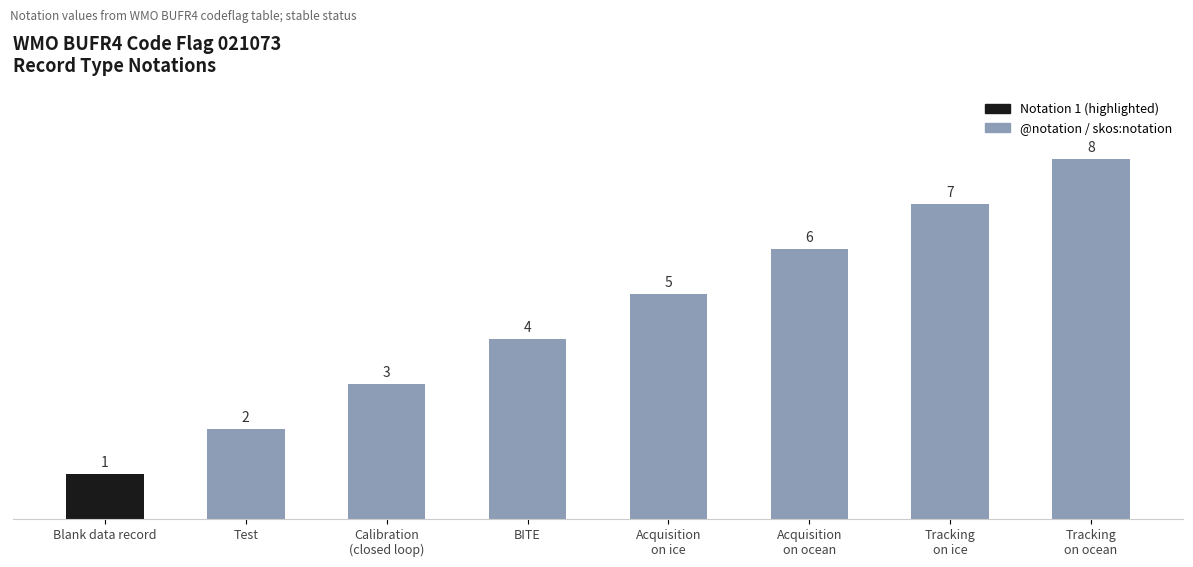

List the labels in order of value, smallest first.

Blank data record, Test, Calibration
(closed loop), BITE, Acquisition
on ice, Acquisition
on ocean, Tracking
on ice, Tracking
on ocean